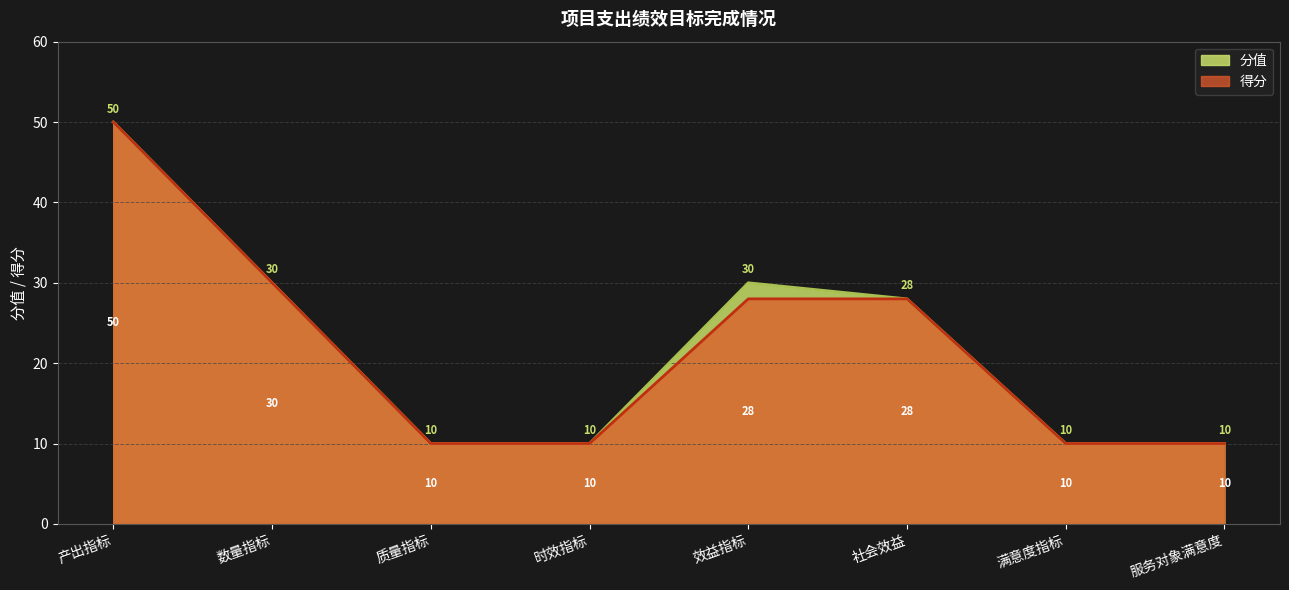

True or false: 分值 and 得分 intersect in this chart.

False